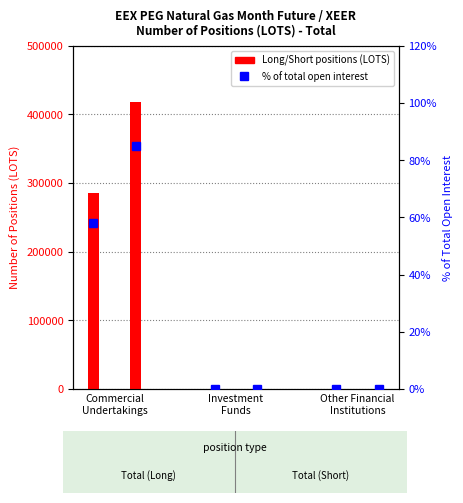

Is it true that % open interest Long equals 58.0 at Commercial
Undertakings?

True